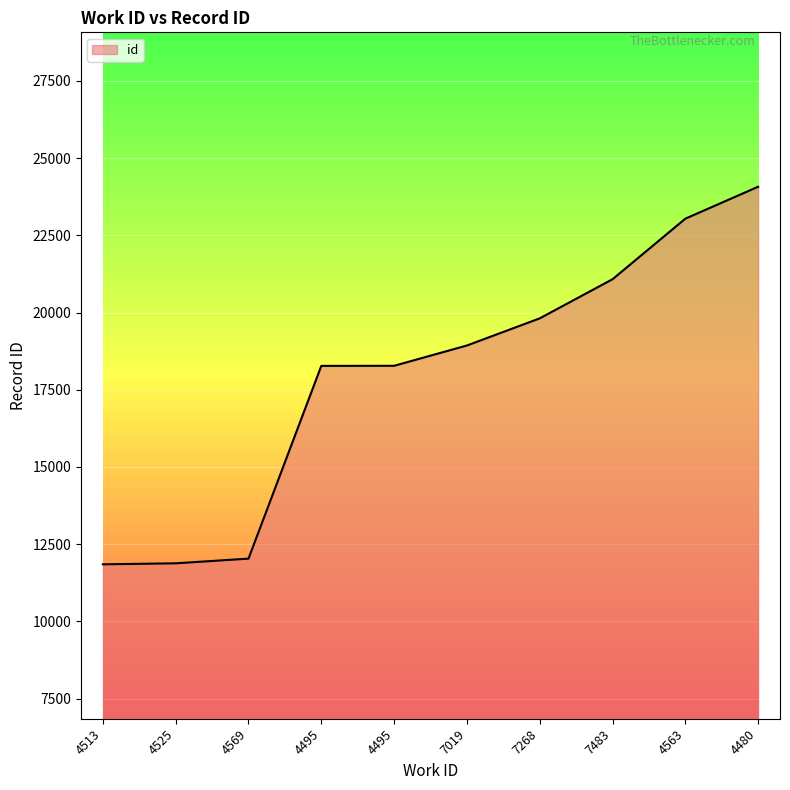

What is the maximum value shown in the chart?

24074